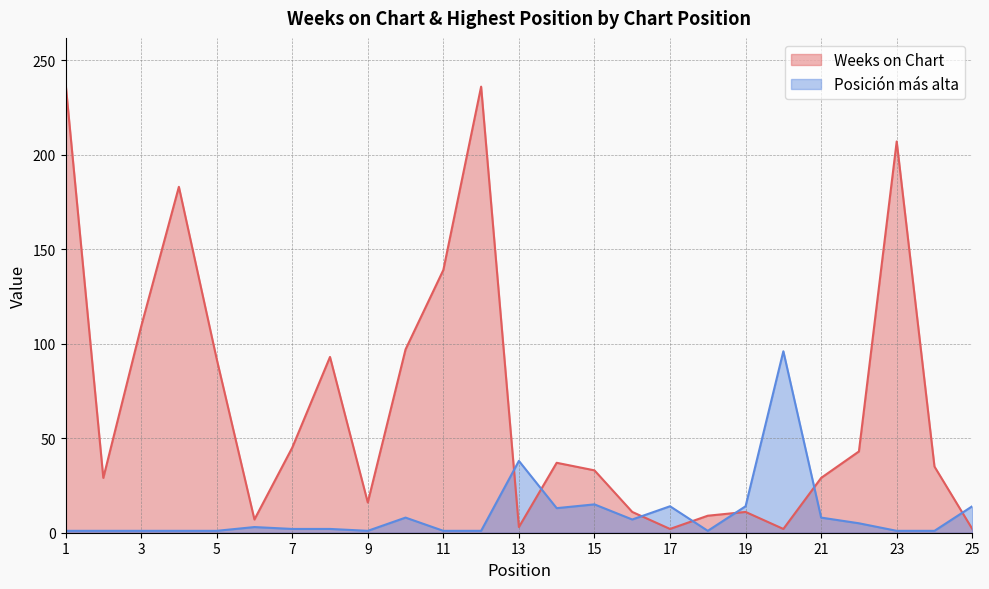

What is the average value of the Posición más alta series?

10